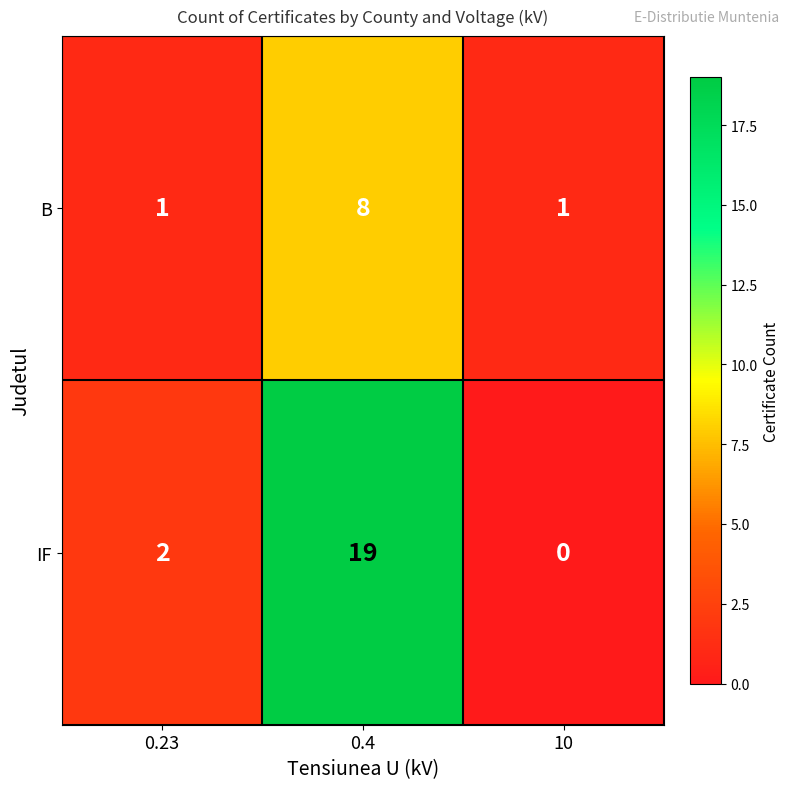

What is the difference between the IF values at 0.4 and 0.23?

17